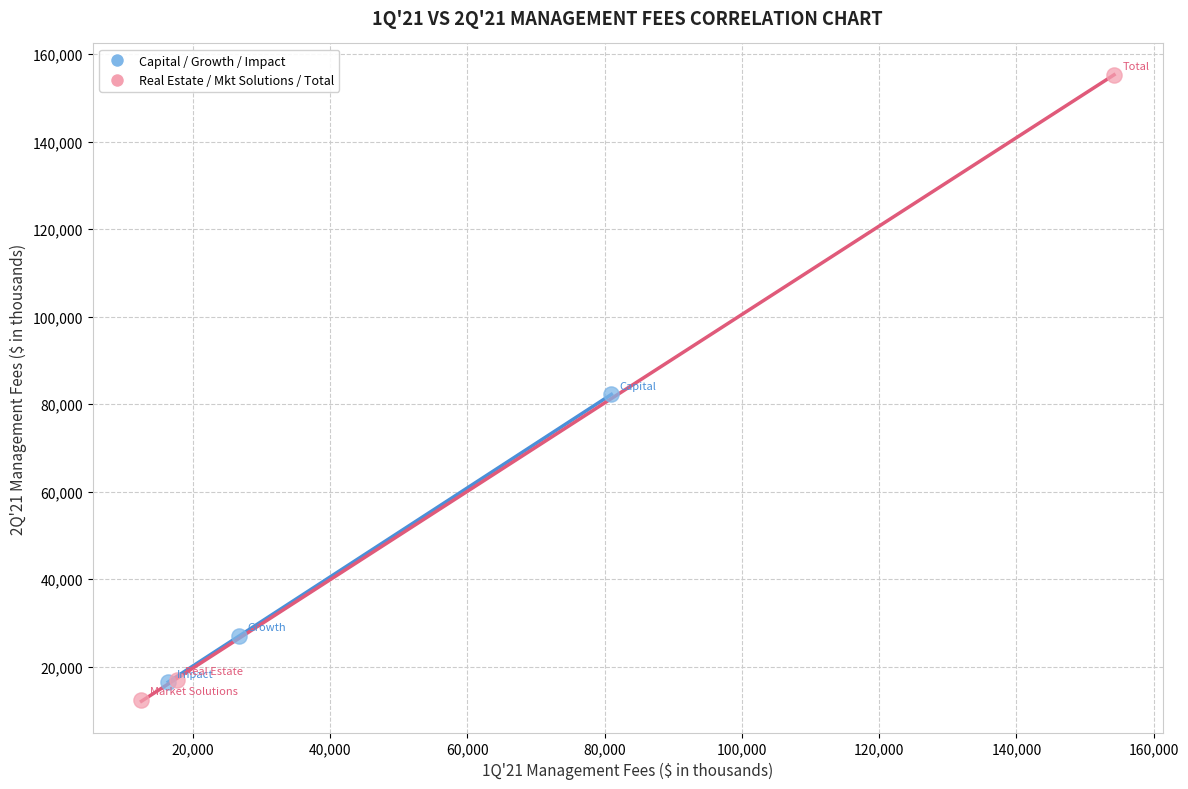

Which series contains the highest Y value?

Real Estate / Mkt Solutions / Total